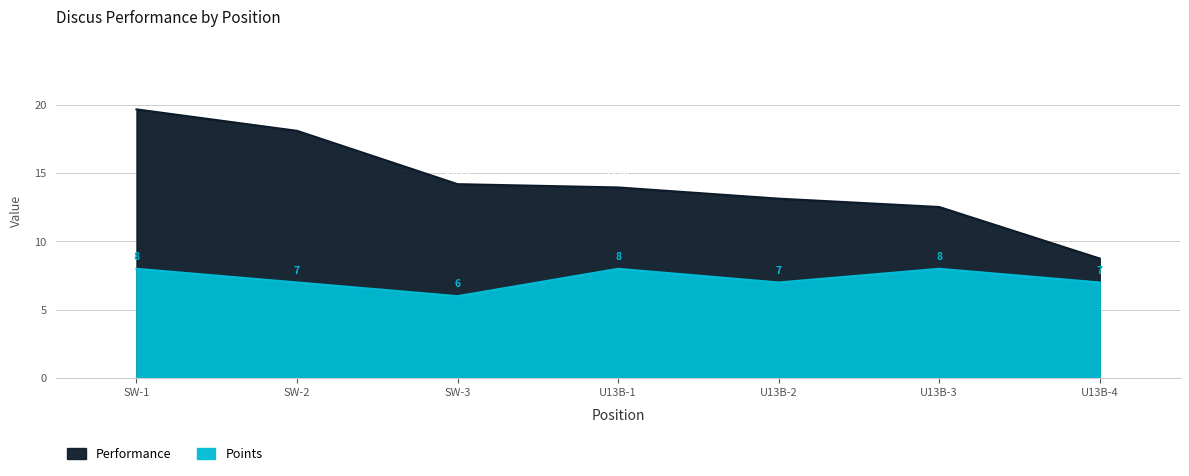

How many lines are shown in the chart?

2